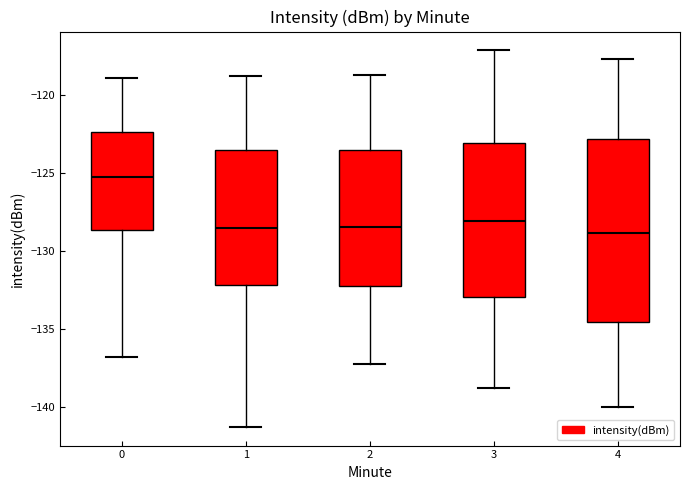

Which box is the tallest, from its lower edge to its upper edge?

4